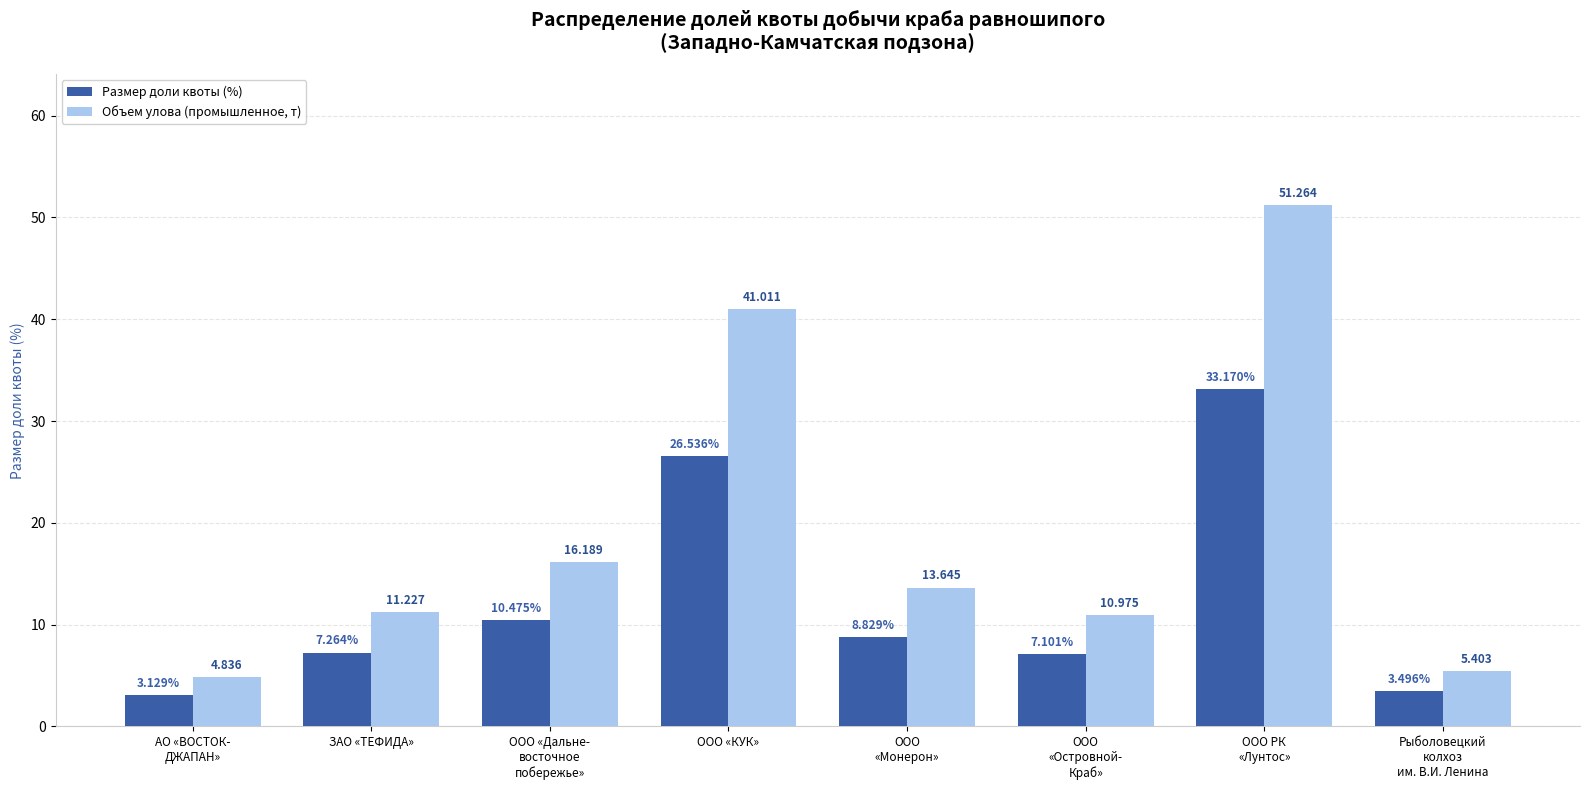

How many data points in Объем улова (промышленное, т) are less than 13?

4